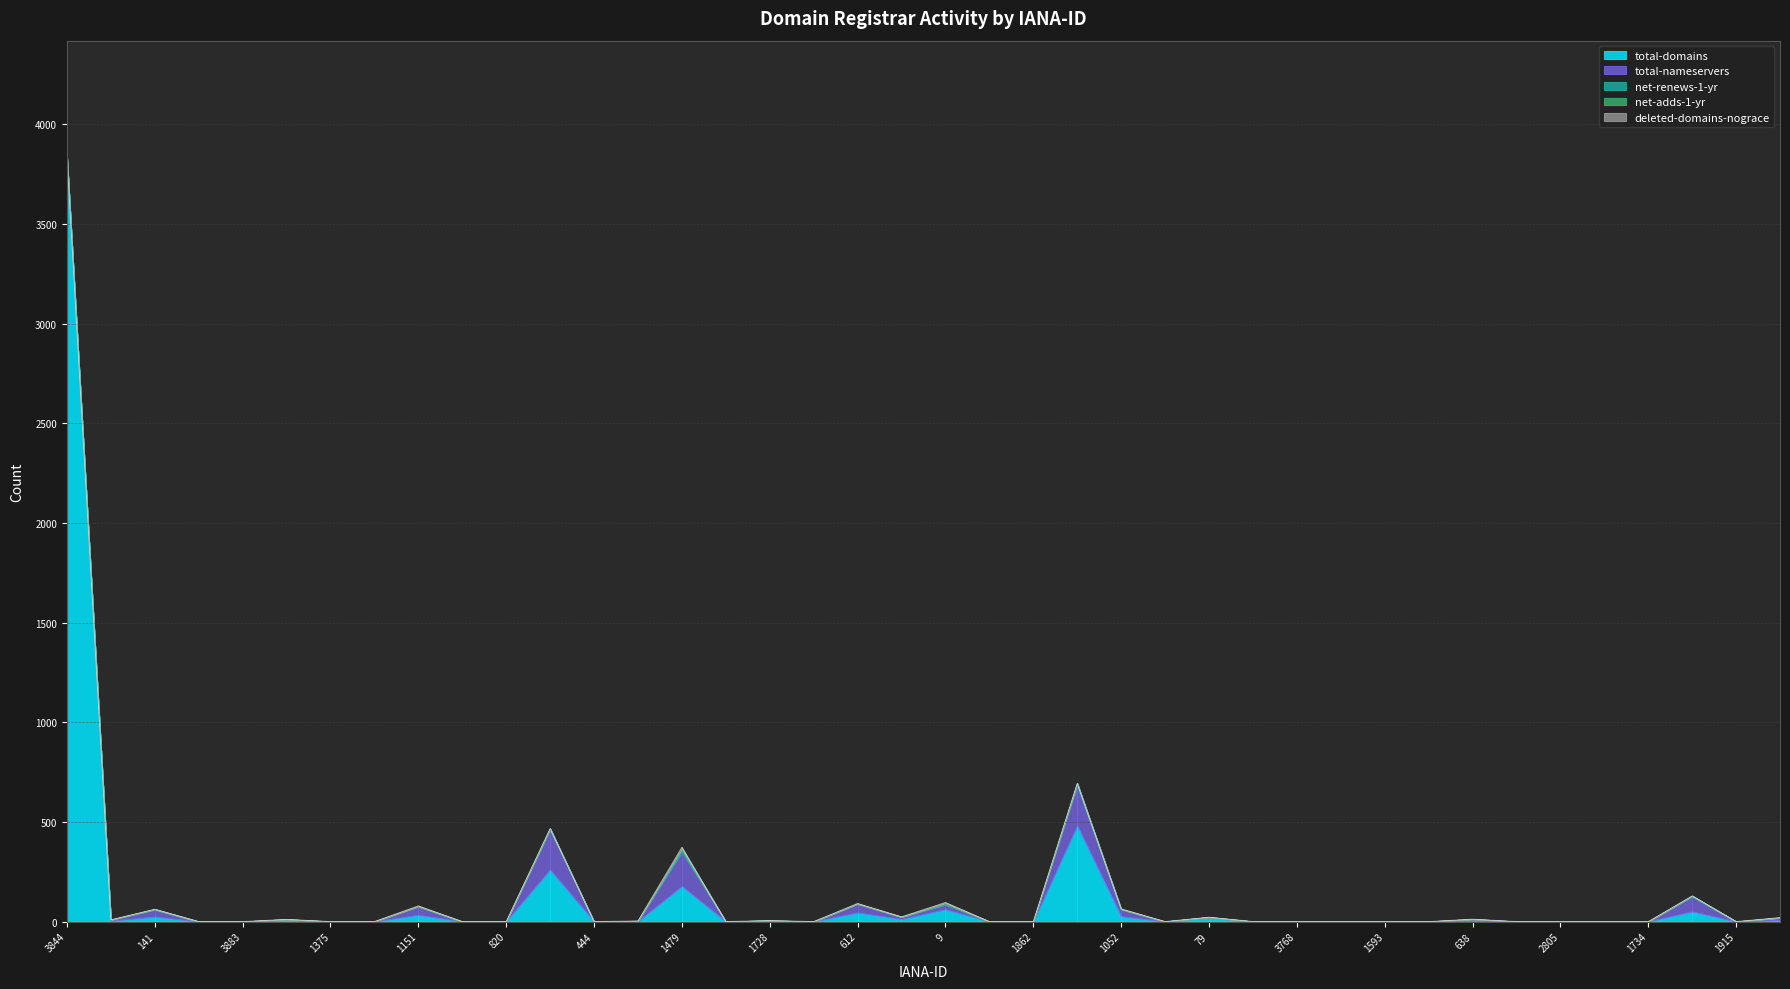

At which label is net-adds-1-yr closest to 2?

1345